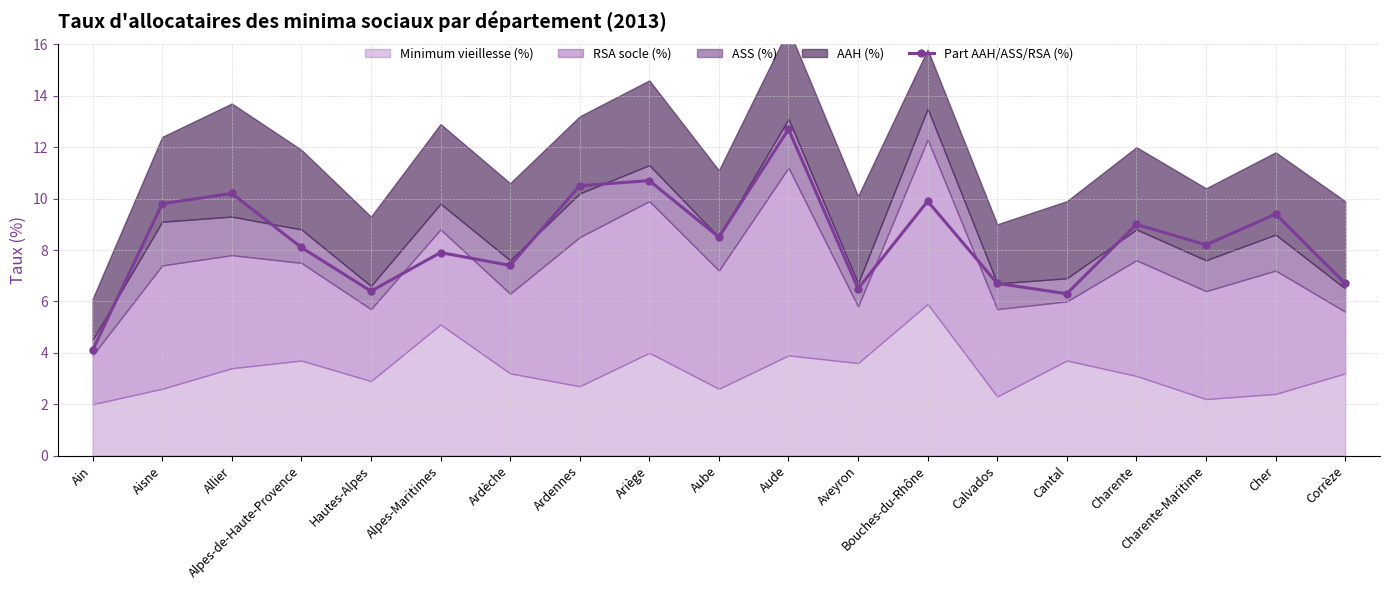

What is the ratio of the value at Alpes-de-Haute-Provence to the value at Ardèche?

1.1